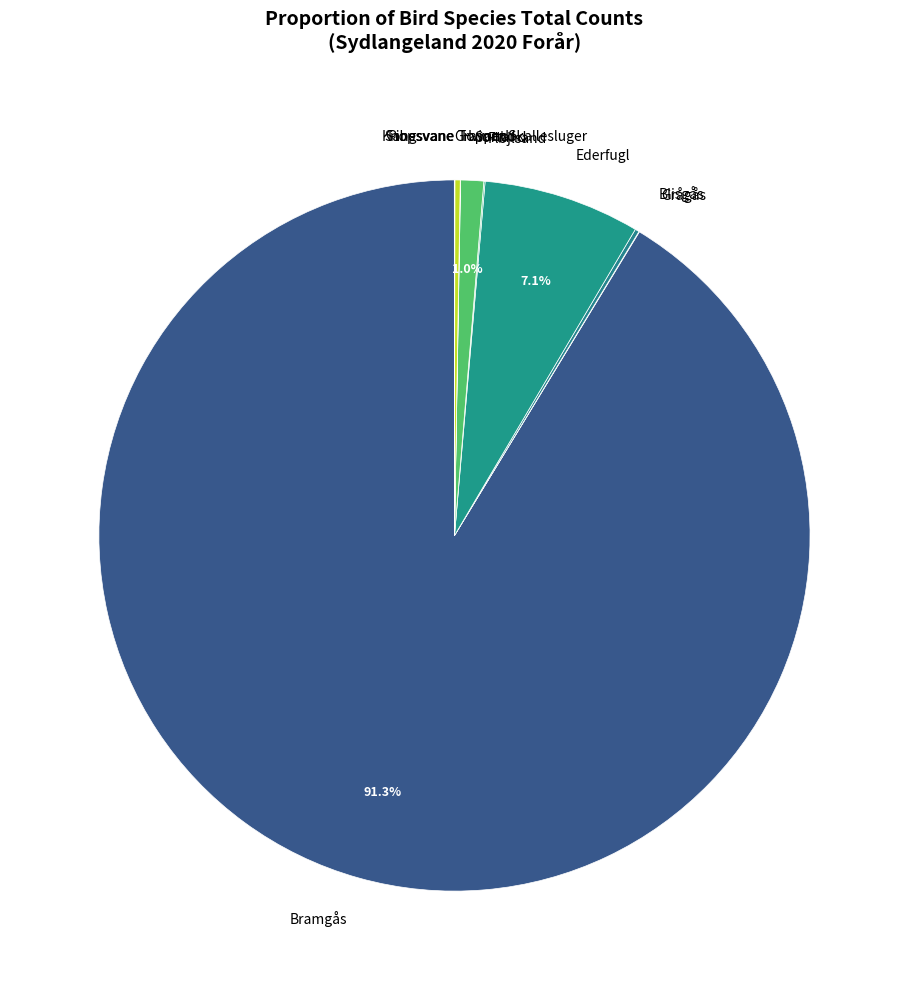

To the nearest percent, what is the average slice percentage?

8%